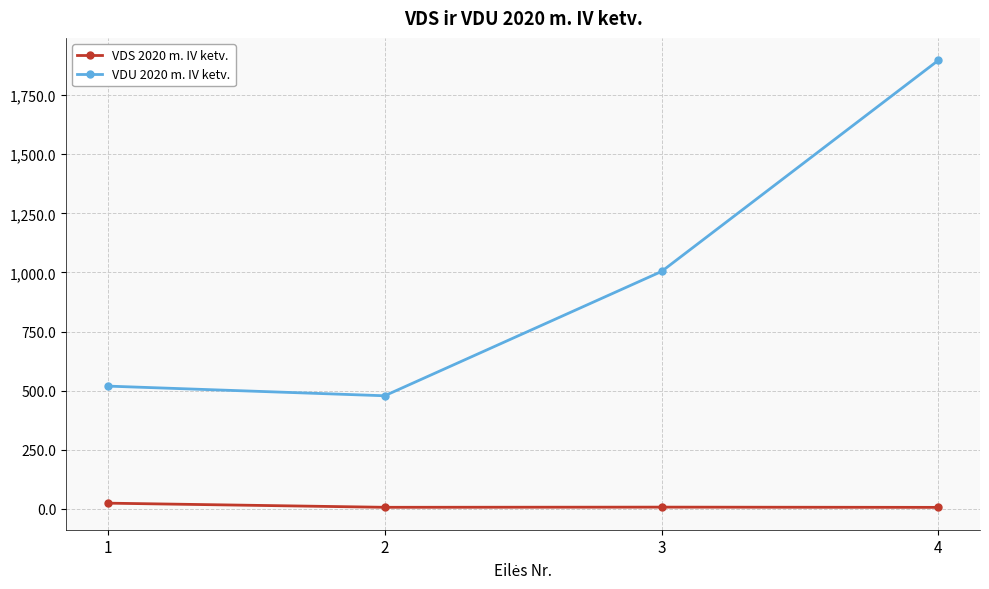

List the series in order of their peak value, lowest first.

VDS 2020 m. IV ketv., VDU 2020 m. IV ketv.